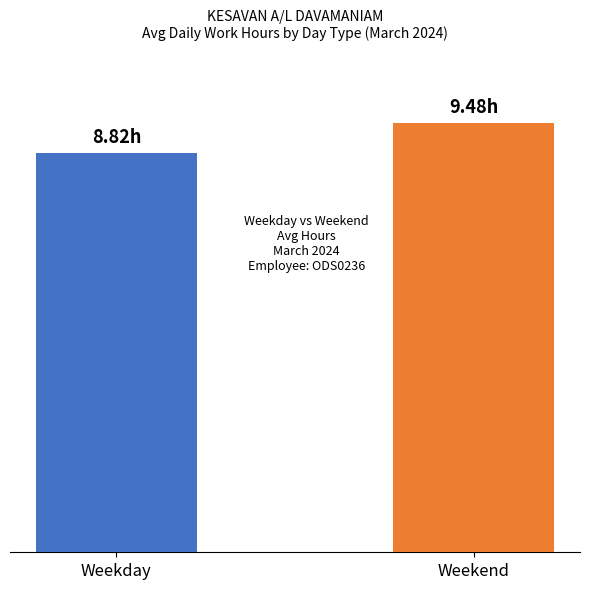

Are the bars horizontal?

No